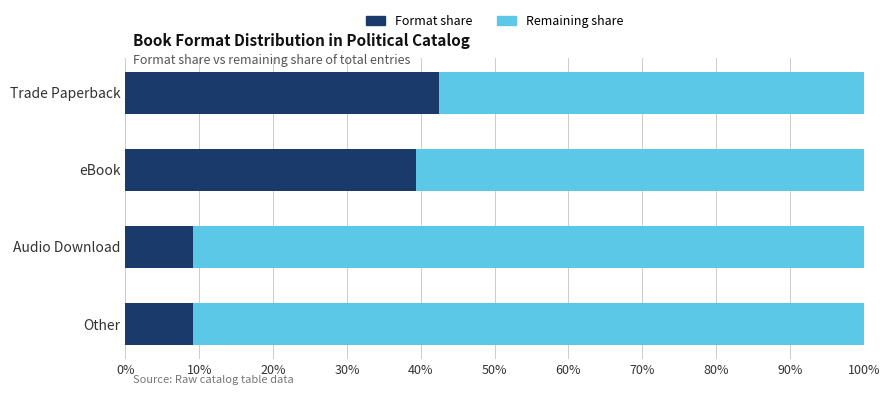

What is the total value across all series at Other?

100.0